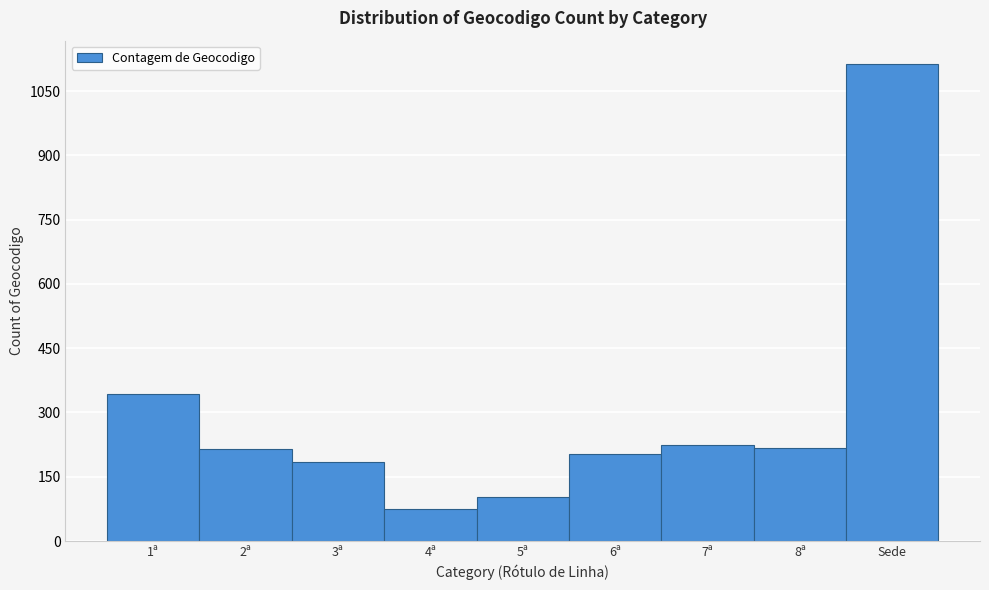

What is the label of the 6th bar from the right?

4ª